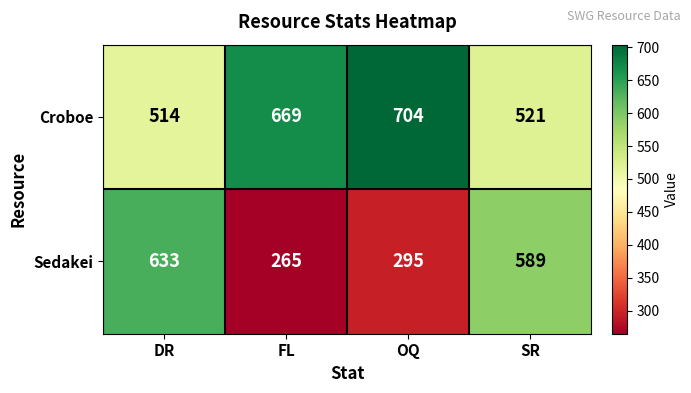

What is the difference between the maximum and minimum values in the Croboe series?

190